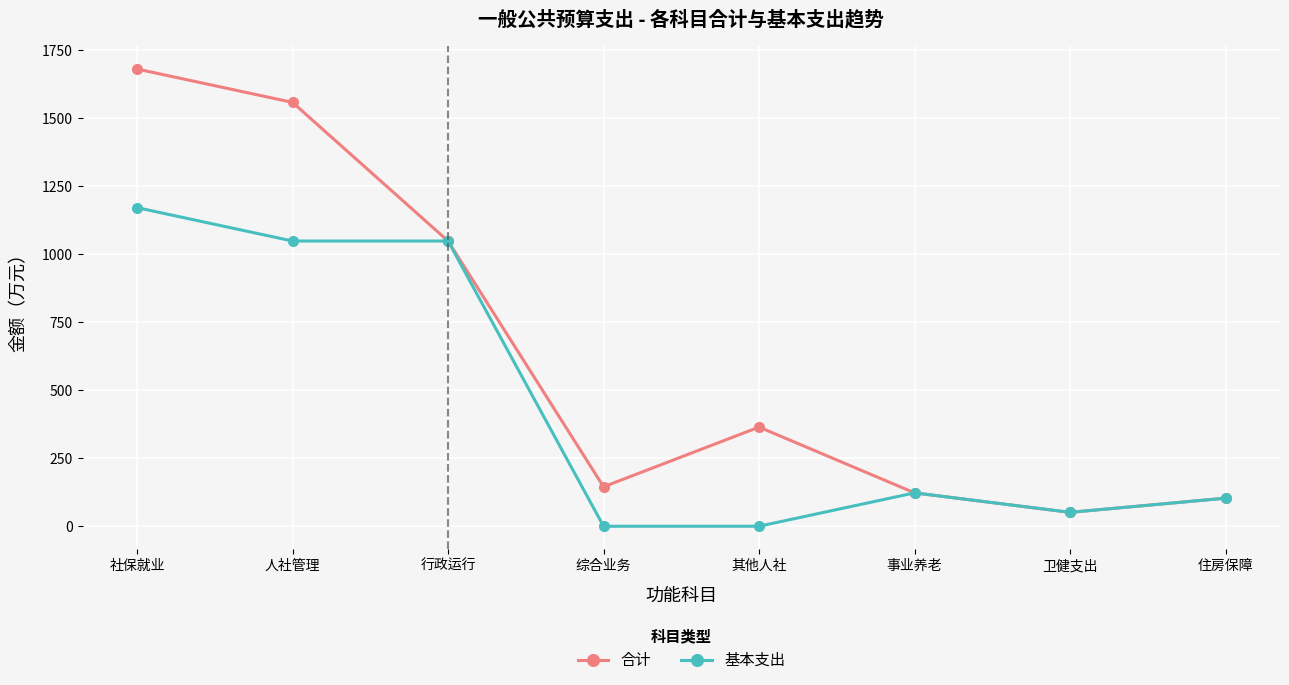

How many distinct data groups are displayed?

2